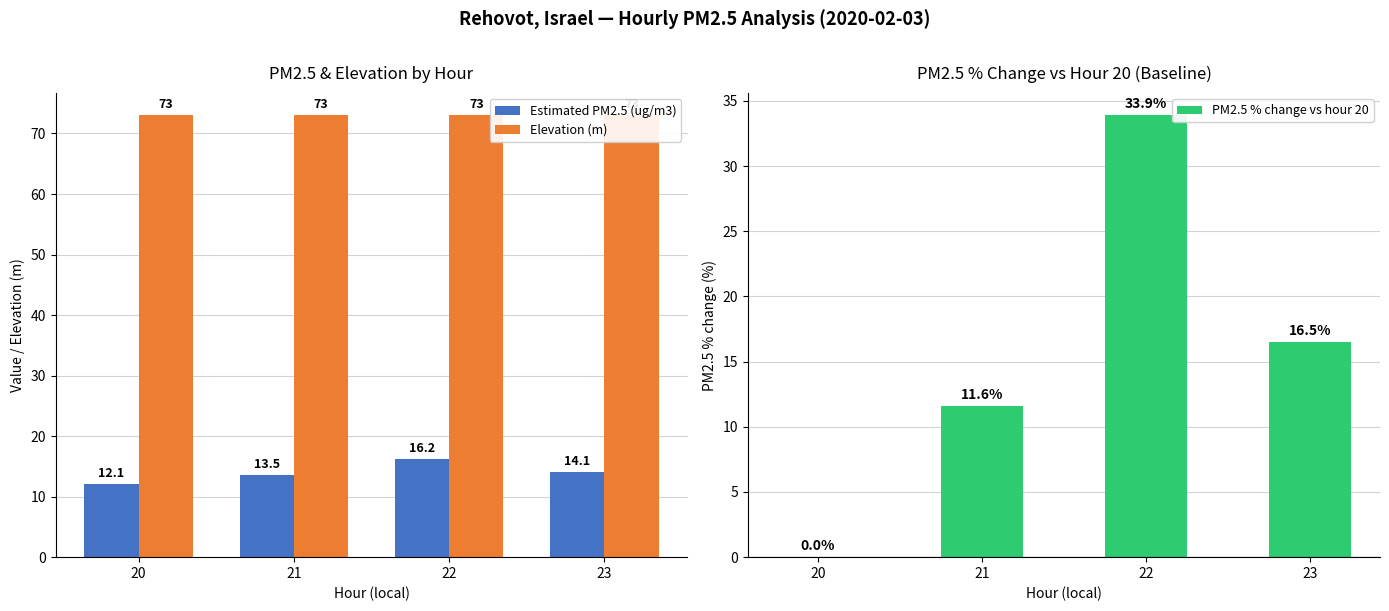

Which series has the widest spread of values?

PM2.5 % change vs hour 20